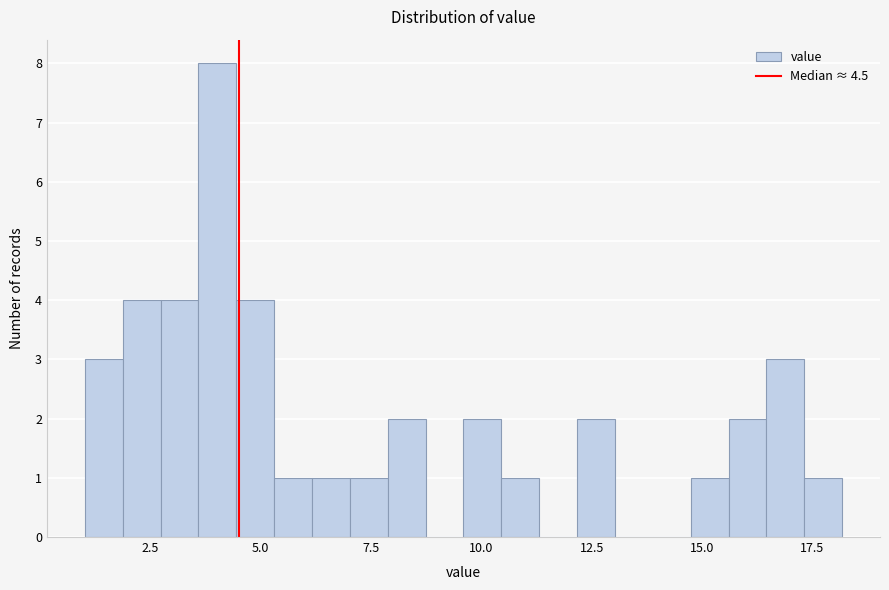

Around what value on the x-axis is the tallest bar? Give the approximate position of its centre, as read against the axis.

4.0